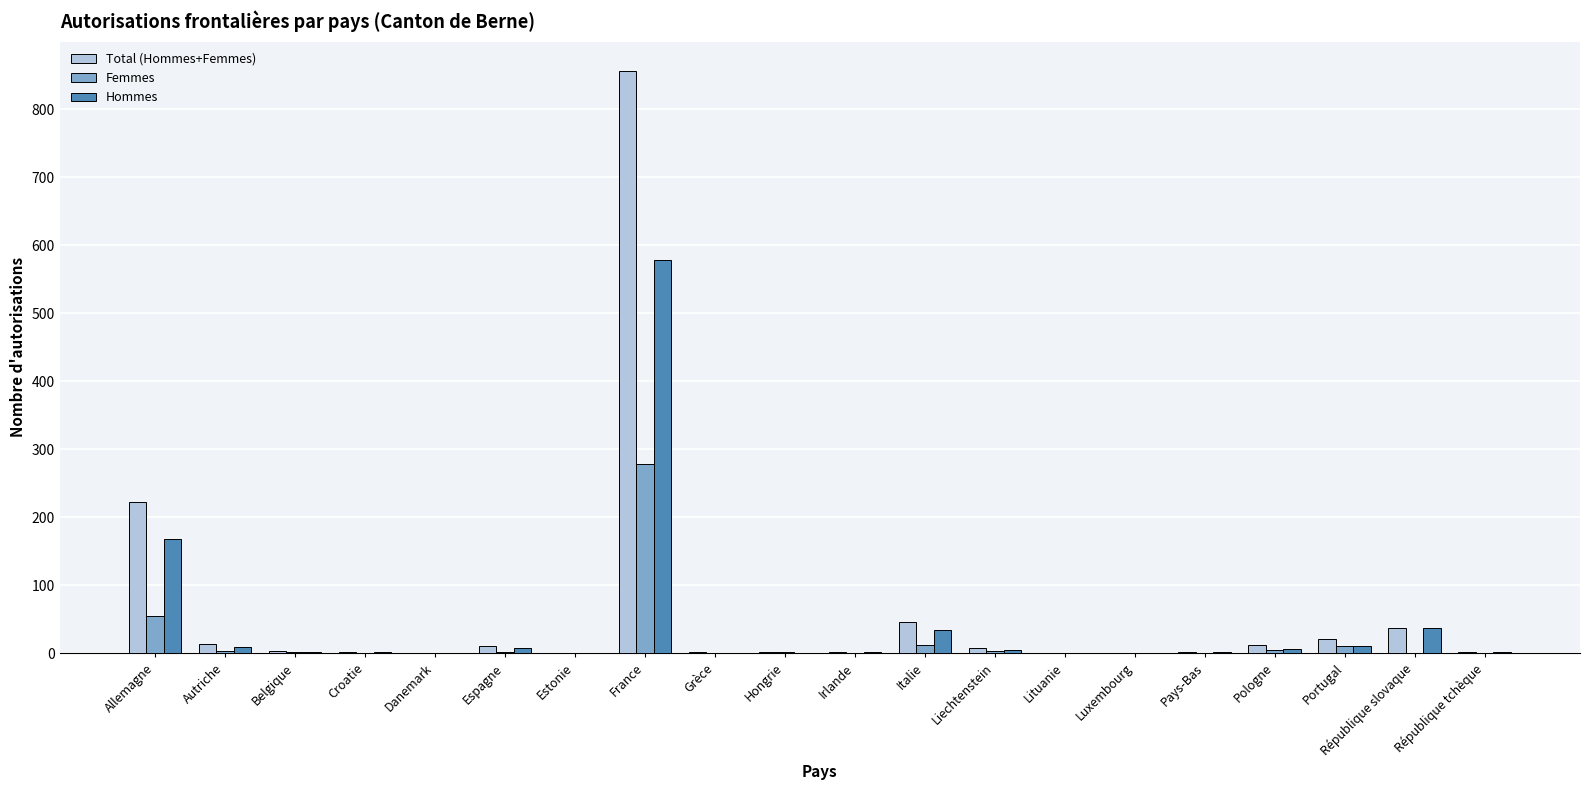

At which category does the chart reach its peak across all series?

France